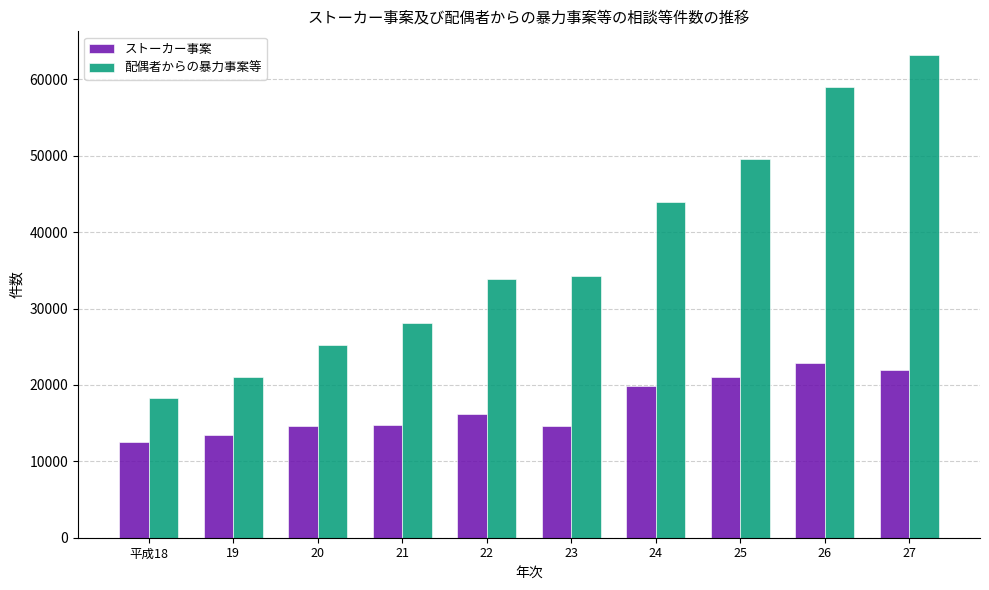

True or false: 配偶者からの暴力事案等 has a value of 19405 at 21.

False